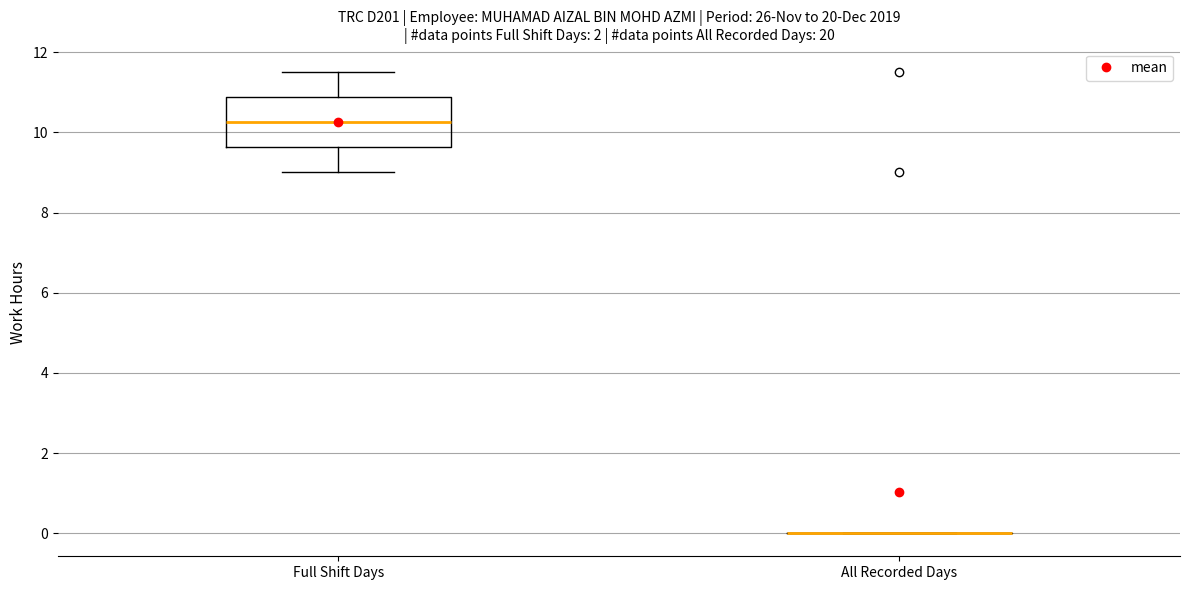

Reading left to right, read every box against the y-axis: the position of its median line, the range the box covers, and the ends of its whiskers. The values are not printed on the chart, so give them approximately, as read against the axis.

Full Shift Days: median 10.2, box 9.6 to 10.8, whiskers 9.0 to 11.6
All Recorded Days: box collapsed to a line at 0.0, whiskers 0.0 to 0.0